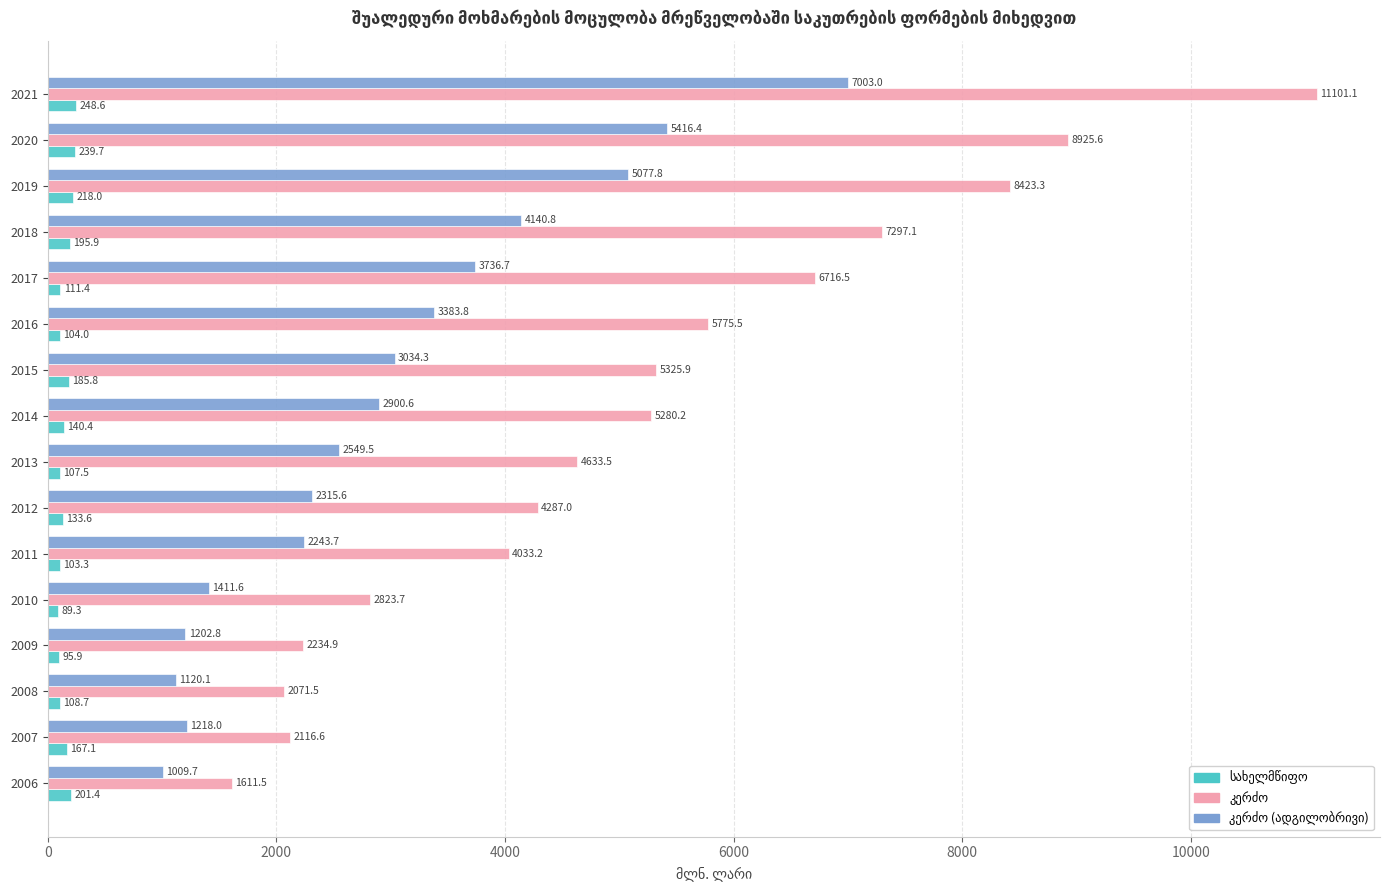

How many series are shown in this chart?

3